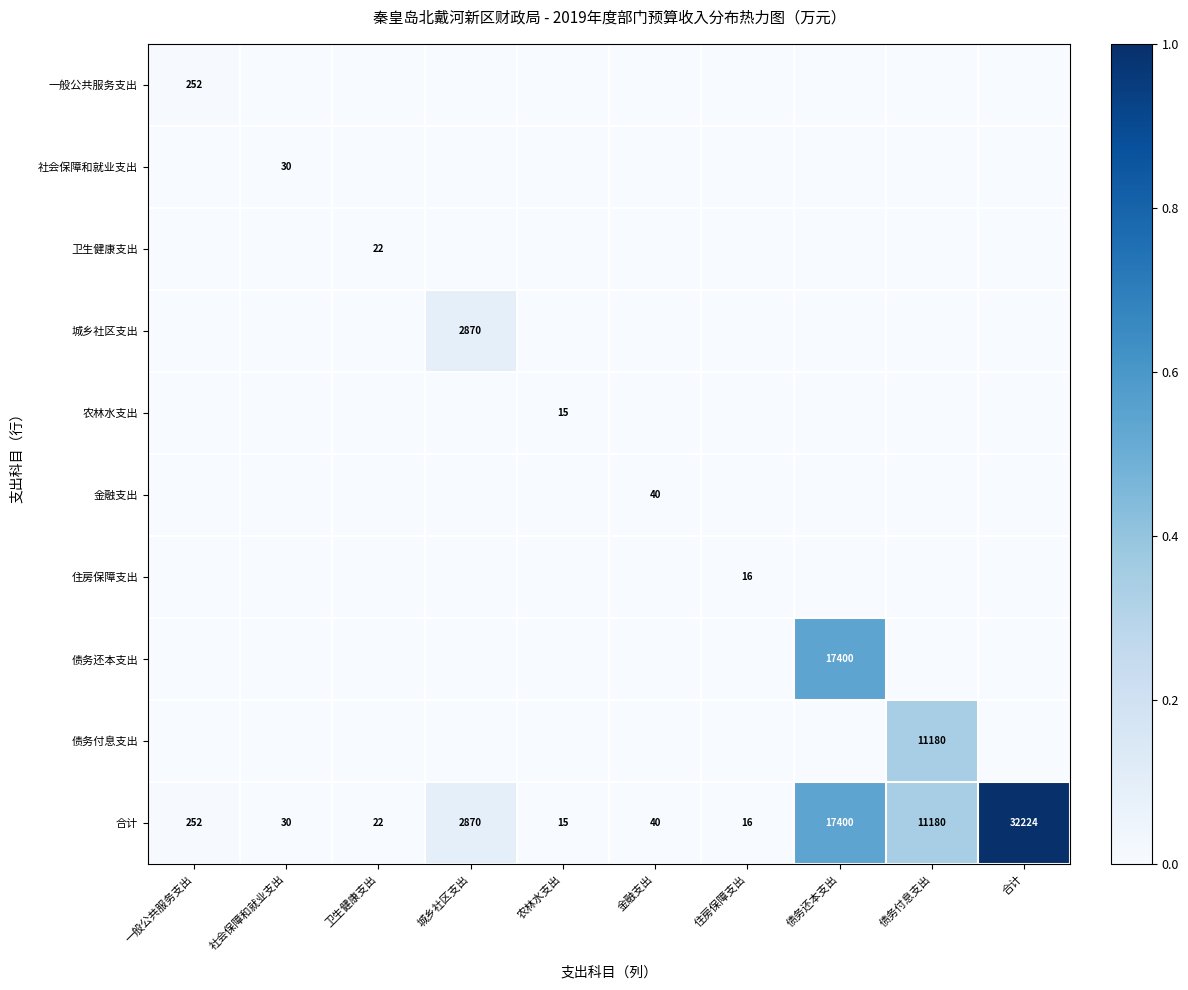

At how many categories does at least one series exceed 0?

10